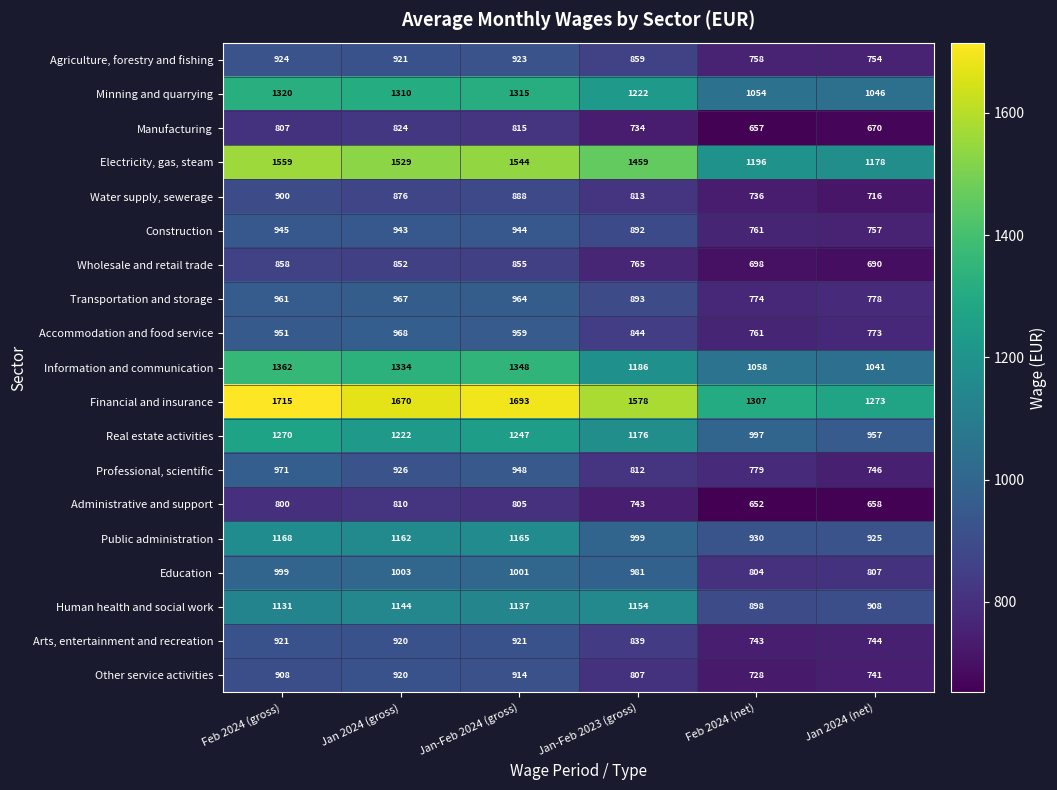

Rank the series at Jan-Feb 2024 (gross) from highest to lowest value.

Financial and insurance, Electricity, gas, steam, Information and communication, Minning and quarrying, Real estate activities, Public administration, Human health and social work, Education, Transportation and storage, Accommodation and food service, Professional, scientific, Construction, Agriculture, forestry and fishing, Arts, entertainment and recreation, Other service activities, Water supply, sewerage, Wholesale and retail trade, Manufacturing, Administrative and support